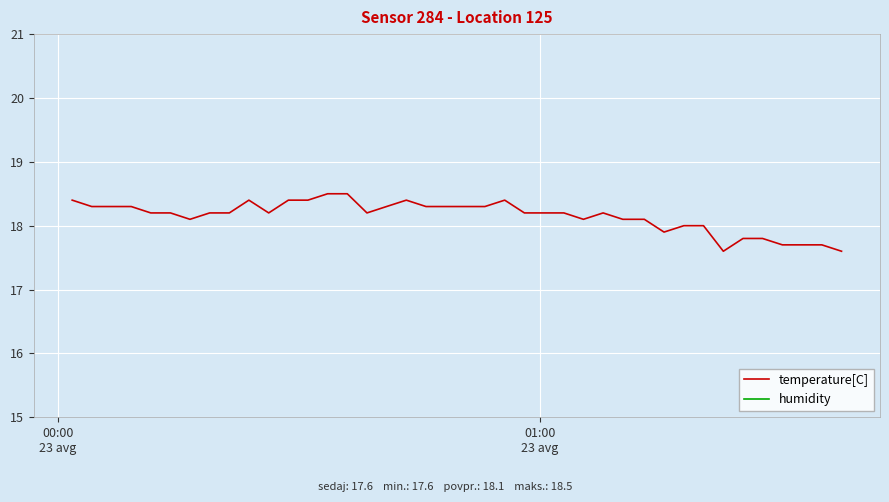

What is the maximum value for temperature[C]?

18.5